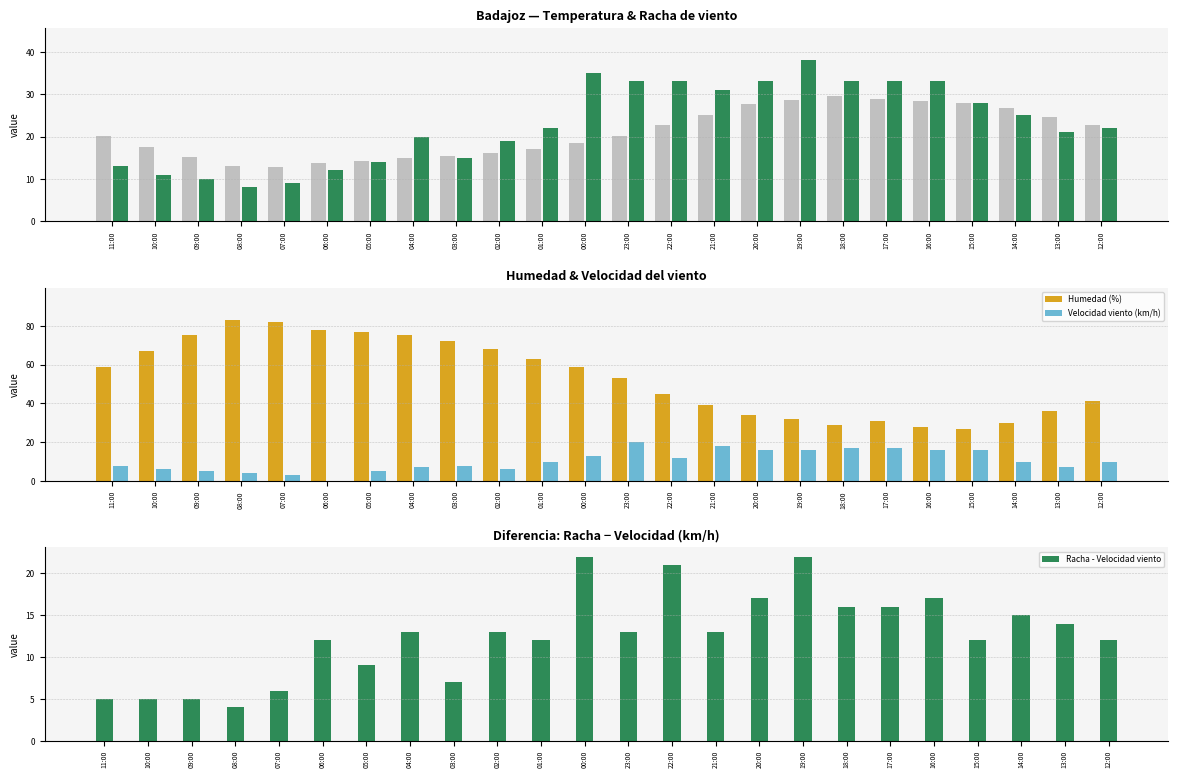

What is the total value across all series at 12:00?

107.8